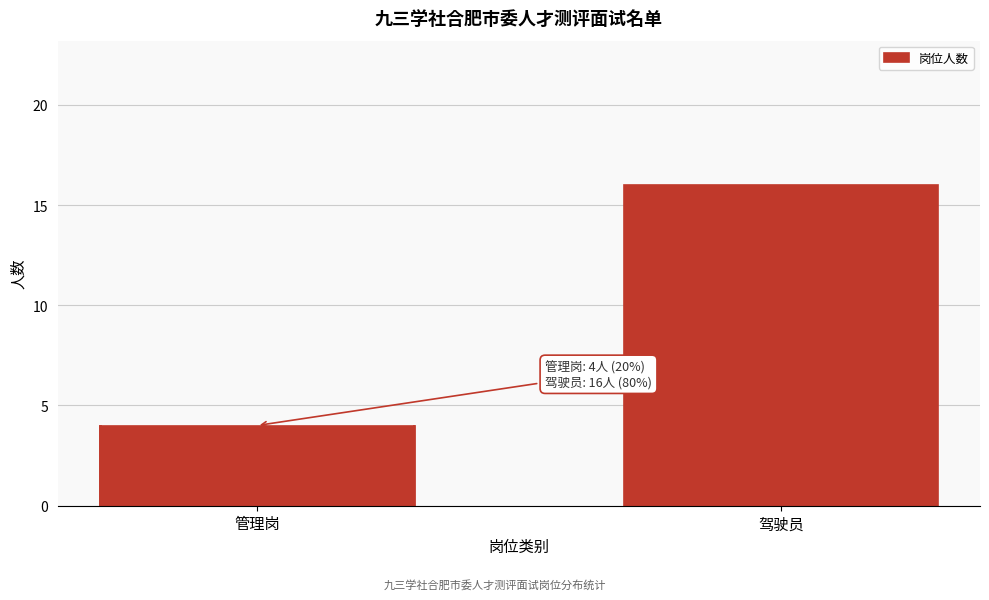

Reading left to right, list all the values displayed in this chart.

管理岗=4	驾驶员=16